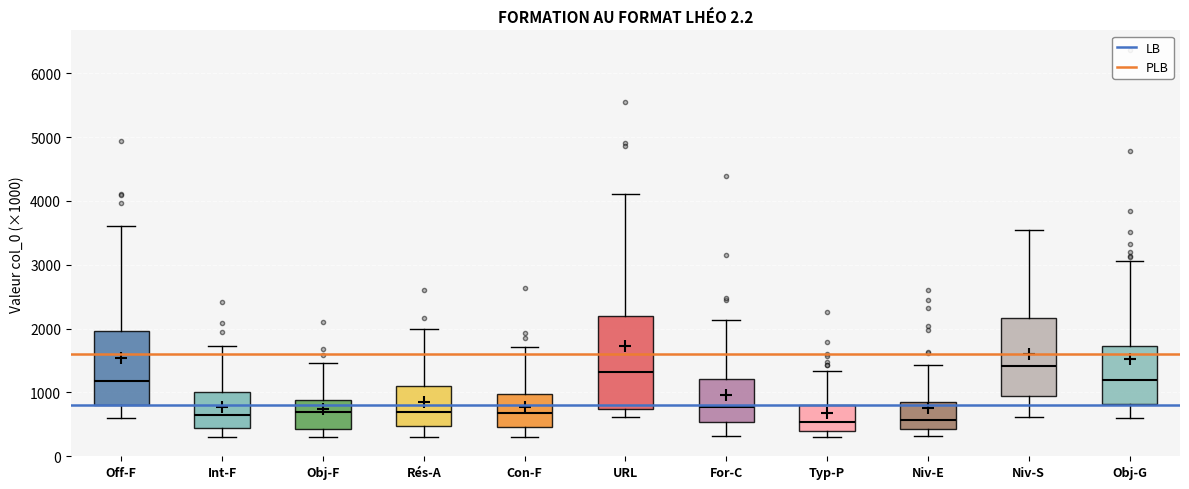

Where does the upper whisker of the box for URL end on the y-axis? The values are not printed on the chart, so give them approximately, as read against the axis.

4100